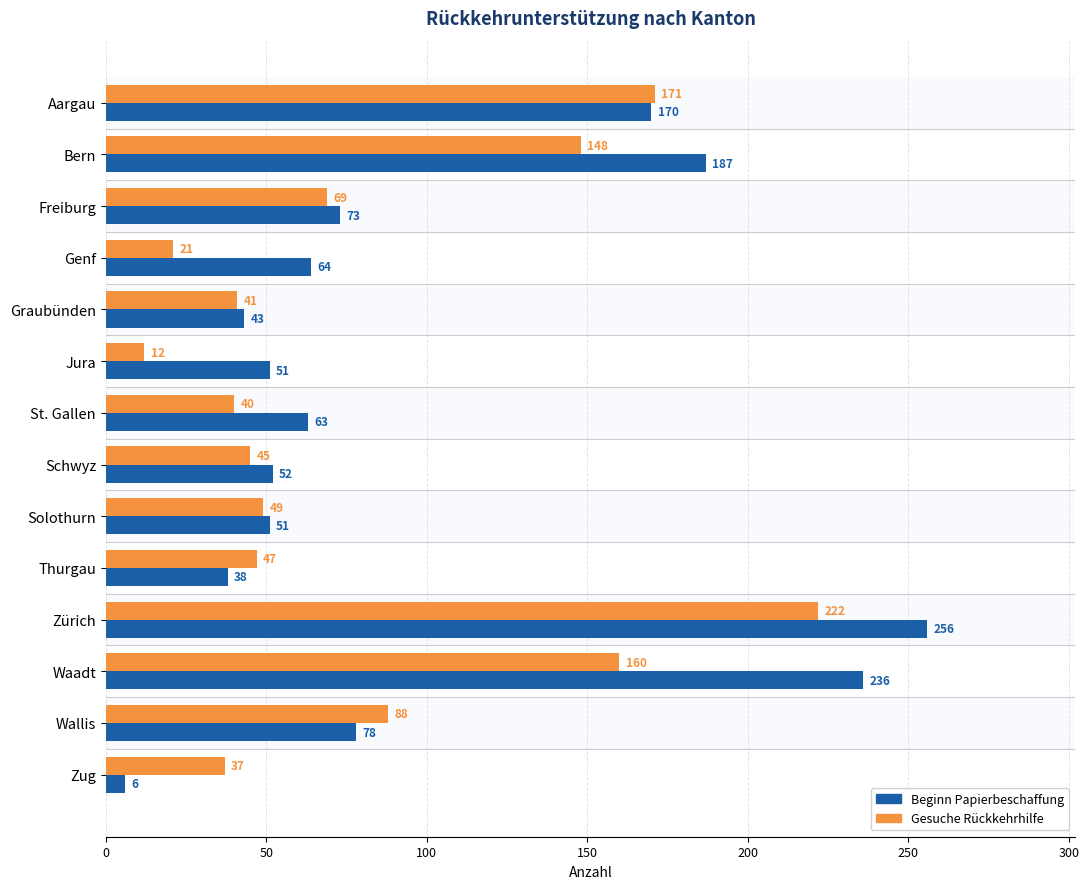

List the series in order of their overall mean, highest first.

Beginn Papierbeschaffung, Gesuche Rückkehrhilfe